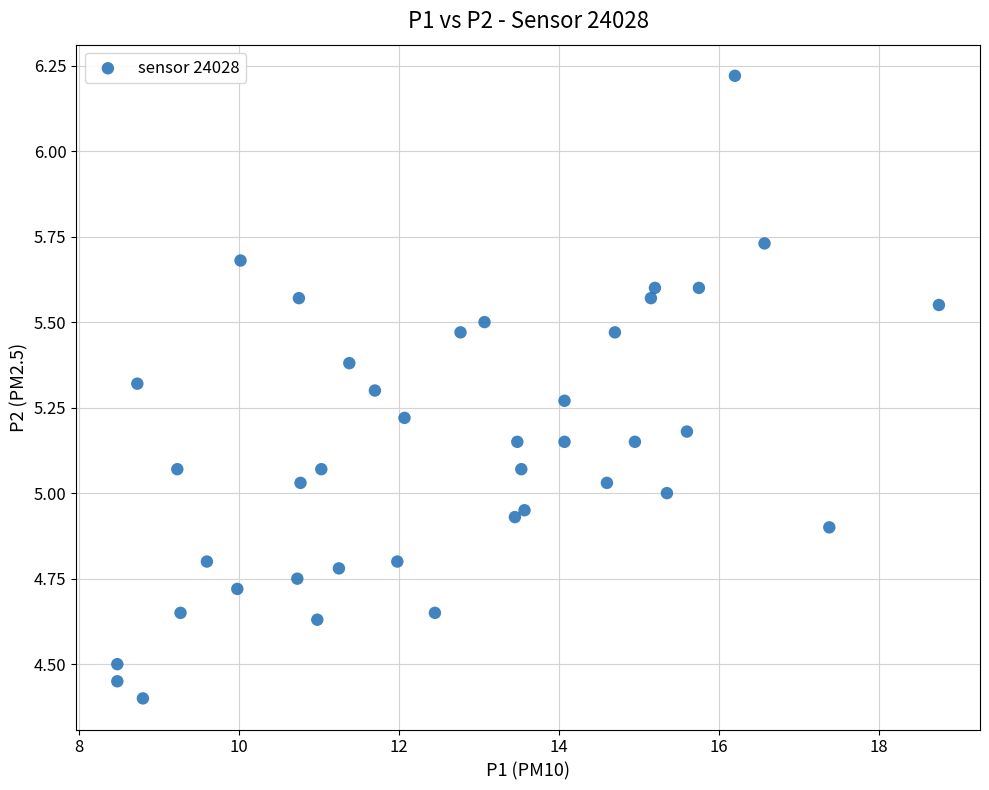

What is the range of Y values (max minus min)?

1.8